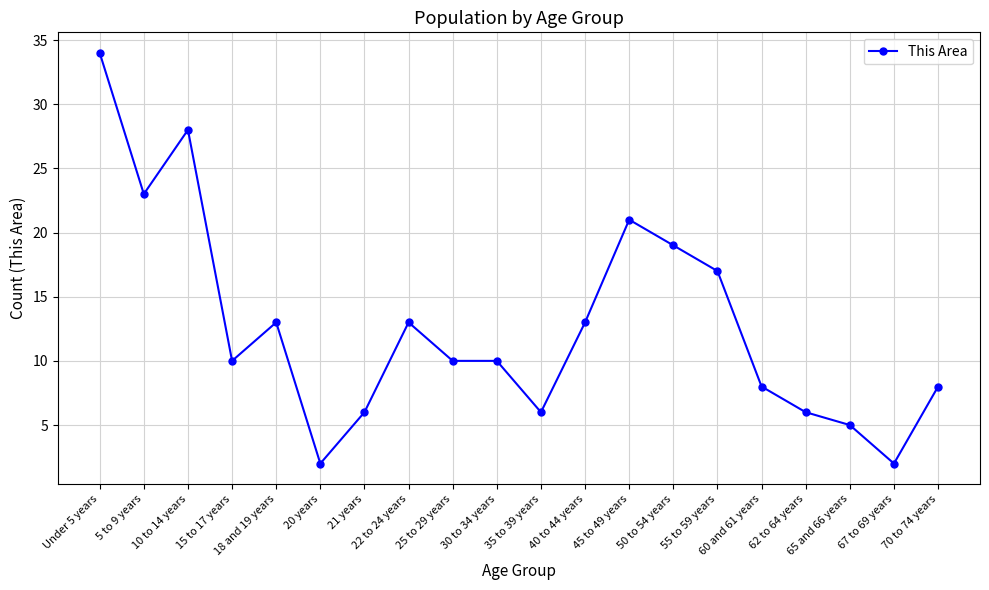

What is the approximate value at 45 to 49 years?

21